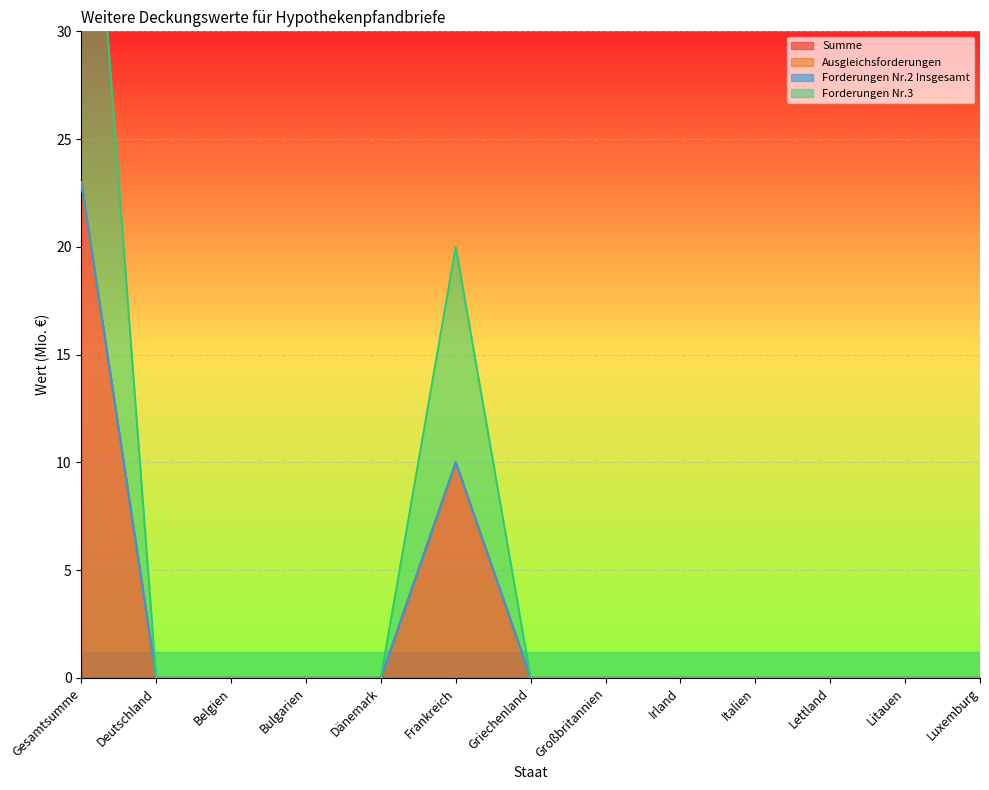

Which series has the largest total across all categories?

Summe